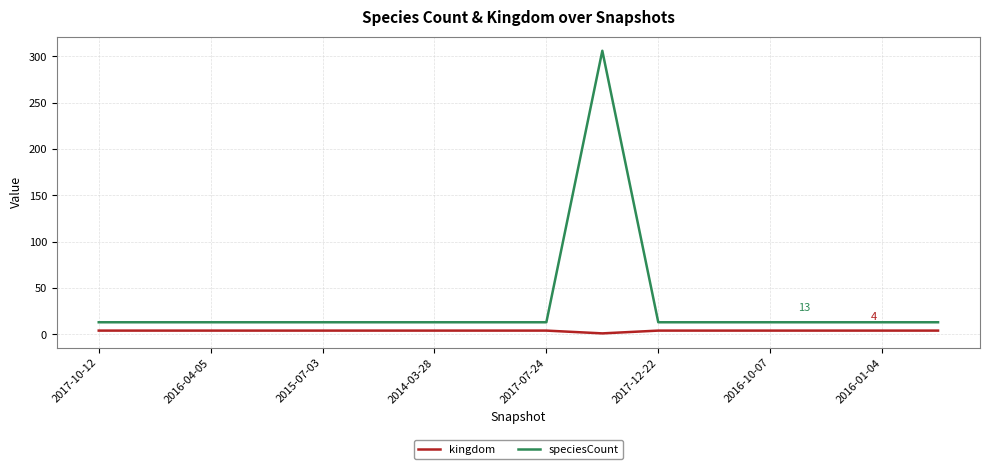

Which series has the largest total across all categories?

speciesCount